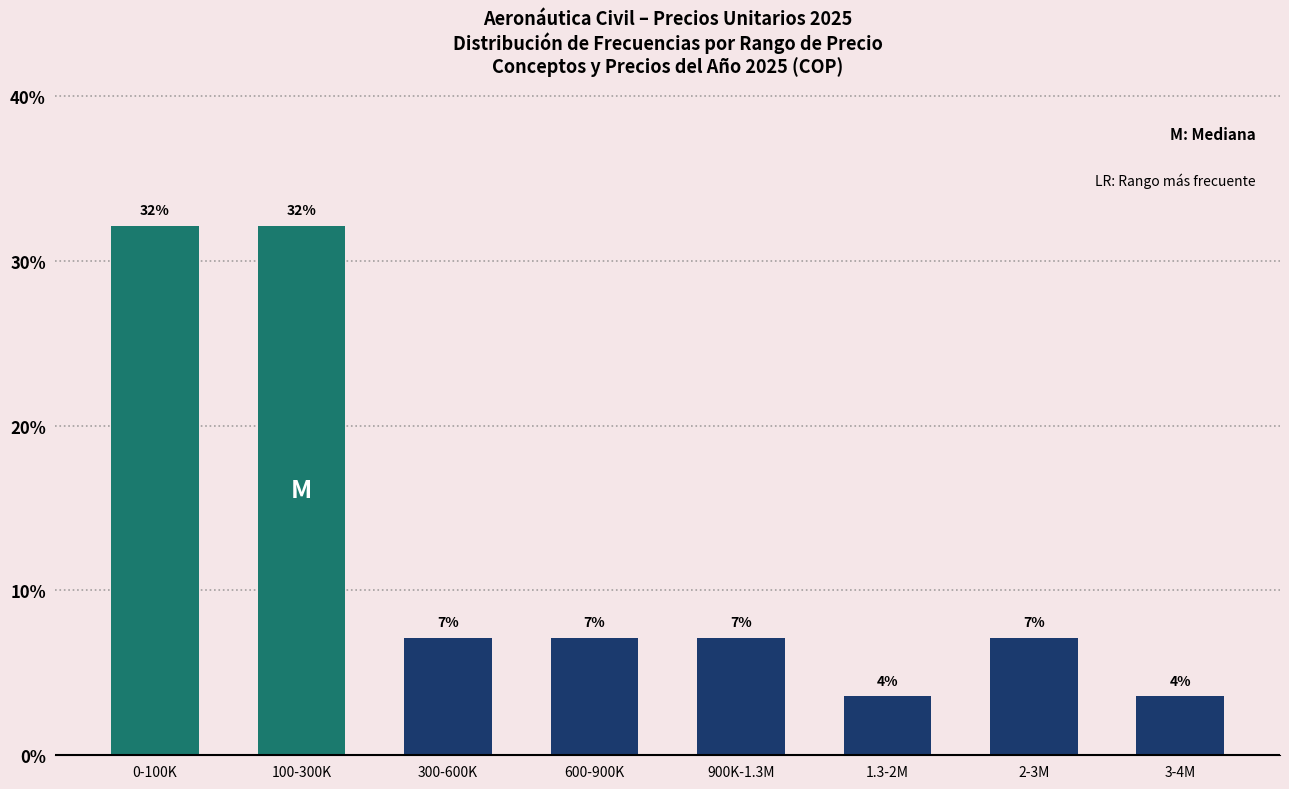

Are the bars horizontal?

No